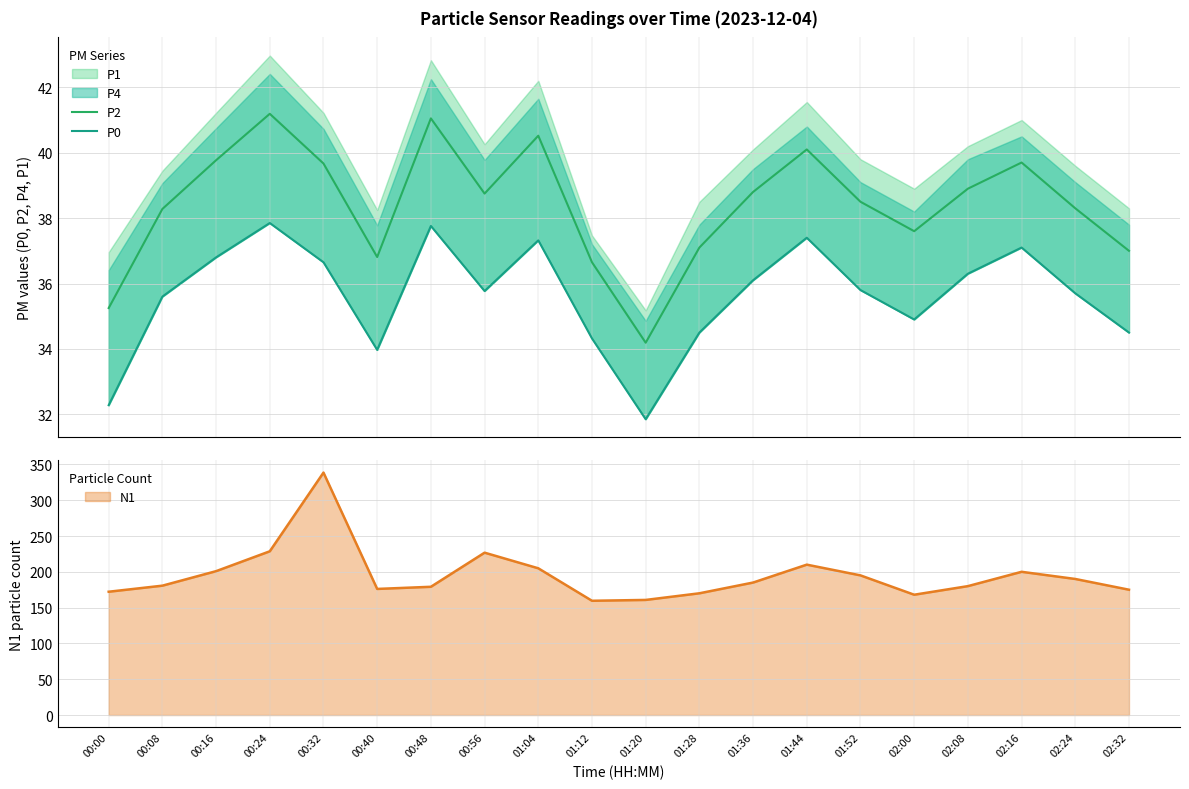

At which category is the sum across all series the highest?

00:24